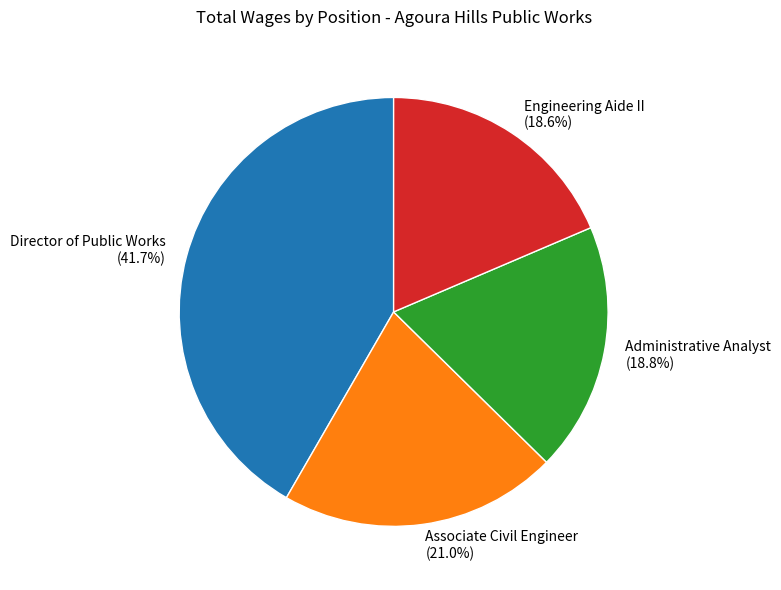

Is it true that Administrative Analyst is 33% of the pie?

False